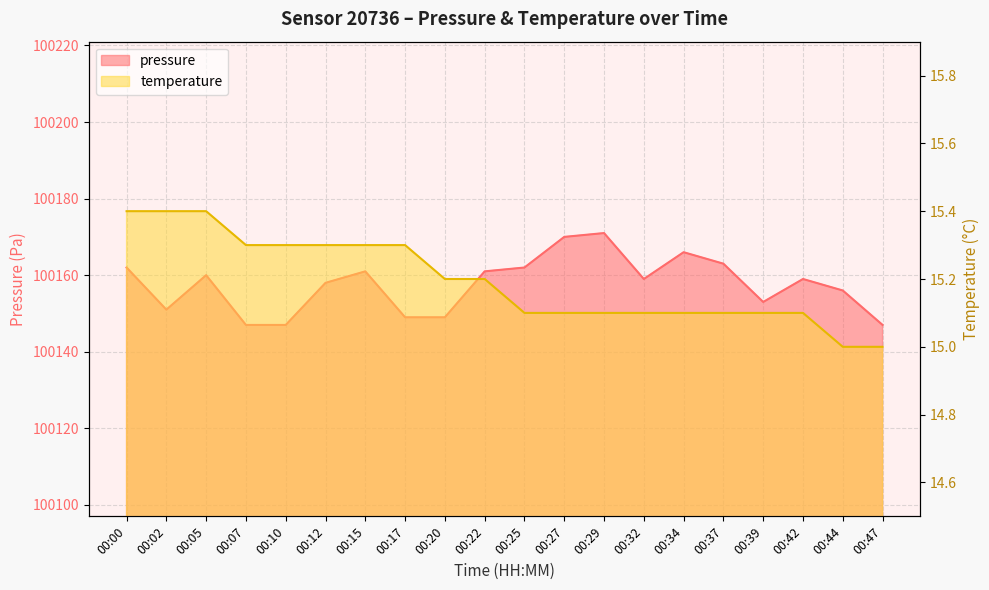

At which category does the chart reach its peak across all series?

00:29